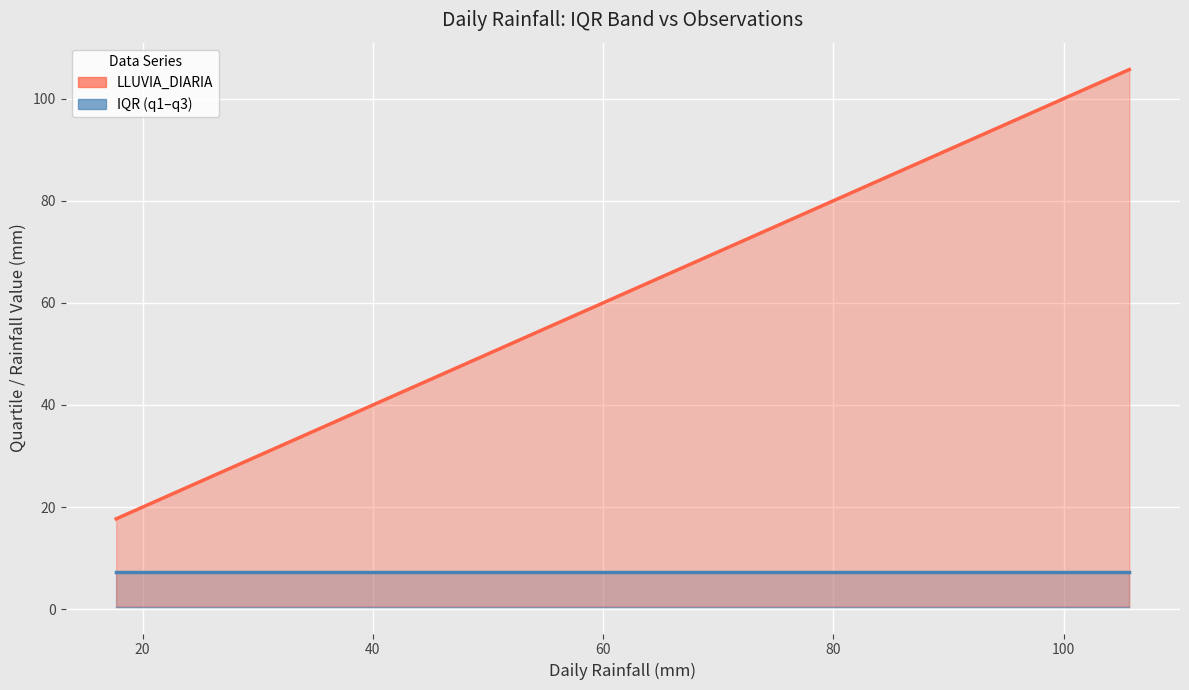

Reading left to right, transcribe all the data shown in this chart.

LLUVIA_DIARIA line: 17.7	18.4	18.9	19.0	19.7	20.1	20.3	20.6	21.3	21.3	21.7	22.3	22.4	23.5	24.4	25.3	25.4	25.4	25.4	25.5	26.8	28.3	29.7	32.2	36.7	37.9	39.5	41.0	41.1	43.0	44.4	55.8	56.2	57.0	68.9	105.7
q3 line: 7.3	7.3	7.3	7.3	7.3	7.3	7.3	7.3	7.3	7.3	7.3	7.3	7.3	7.3	7.3	7.3	7.3	7.3	7.3	7.3	7.3	7.3	7.3	7.3	7.3	7.3	7.3	7.3	7.3	7.3	7.3	7.3	7.3	7.3	7.3	7.3
q1 line: 0.5	0.5	0.5	0.5	0.5	0.5	0.5	0.5	0.5	0.5	0.5	0.5	0.5	0.5	0.5	0.5	0.5	0.5	0.5	0.5	0.5	0.5	0.5	0.5	0.5	0.5	0.5	0.5	0.5	0.5	0.5	0.5	0.5	0.5	0.5	0.5